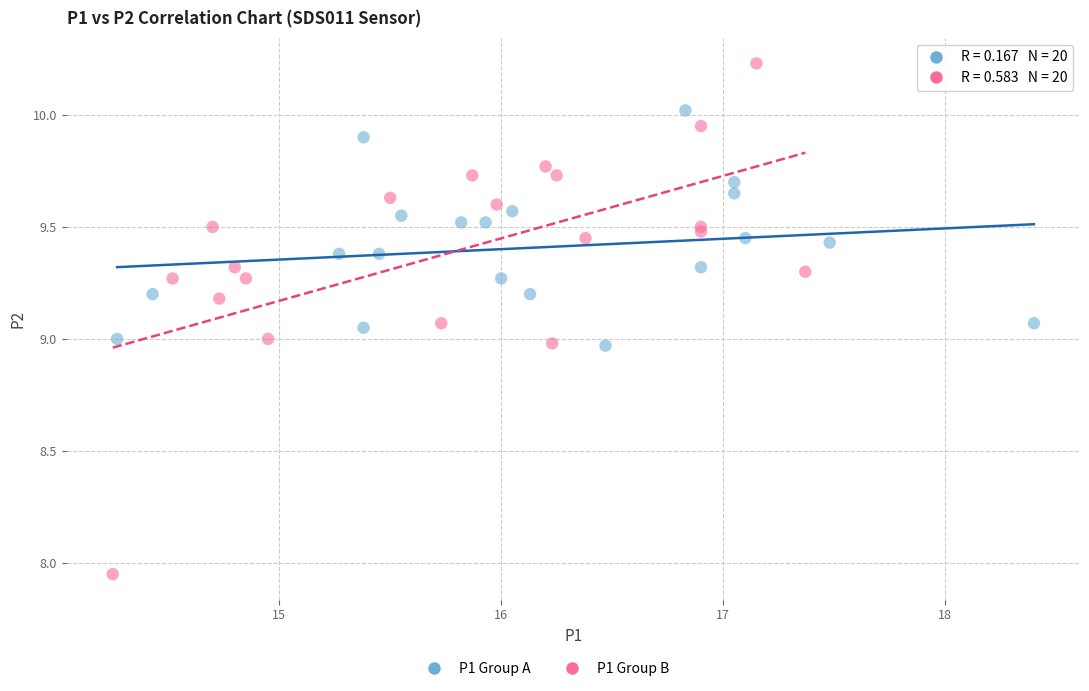

Which series reaches the minimum Y coordinate?

P1 Group B